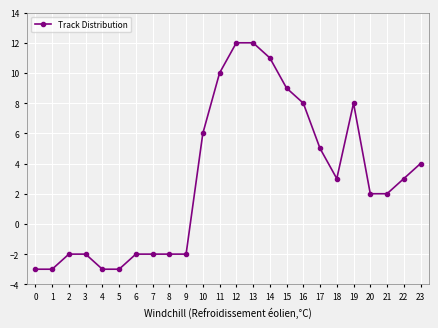

Where is the data nearest to the value 4?

23